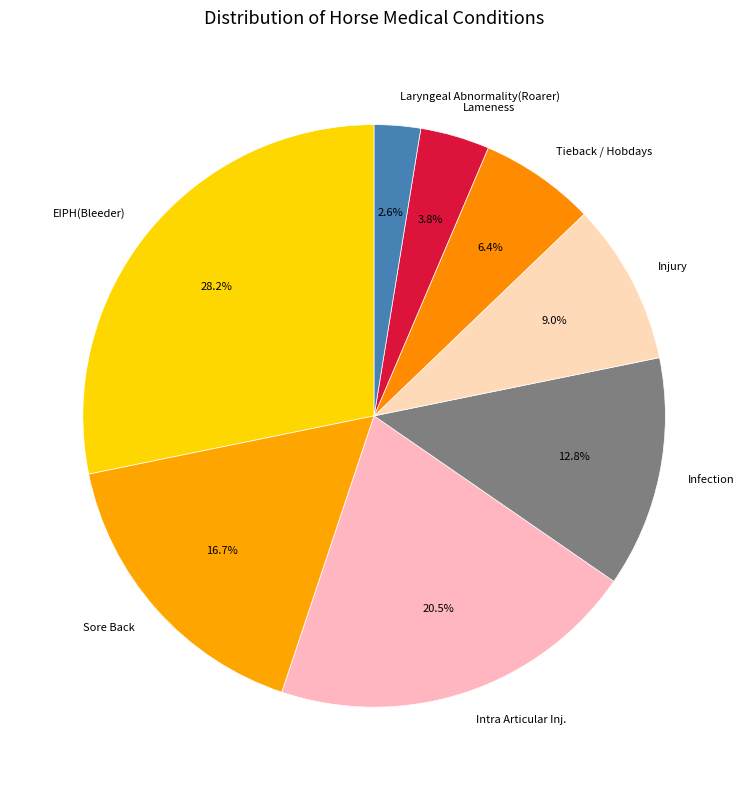

How many slices are in this pie chart?

8